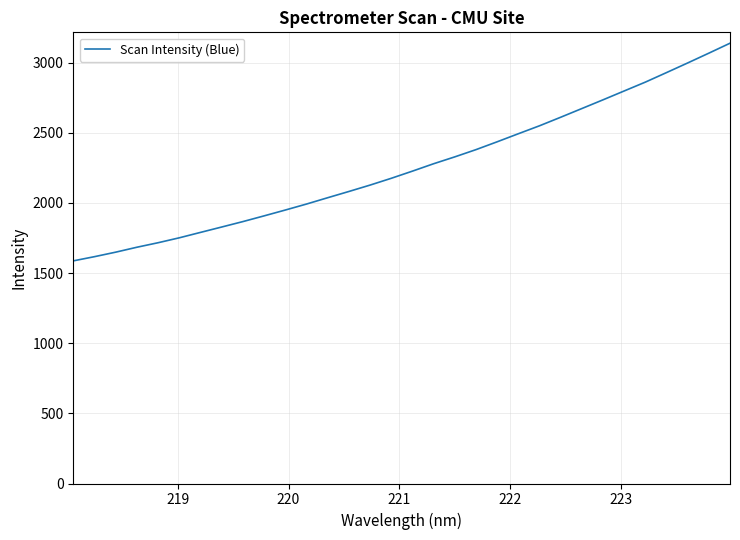

What is the difference between the maximum and minimum values?

1551.8